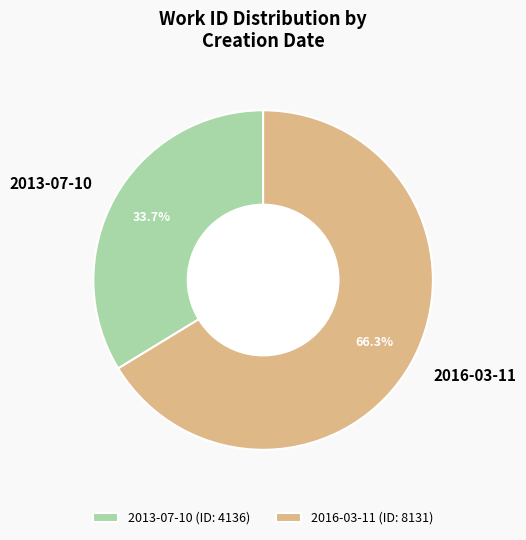

Which slice is the largest?

2016-03-11